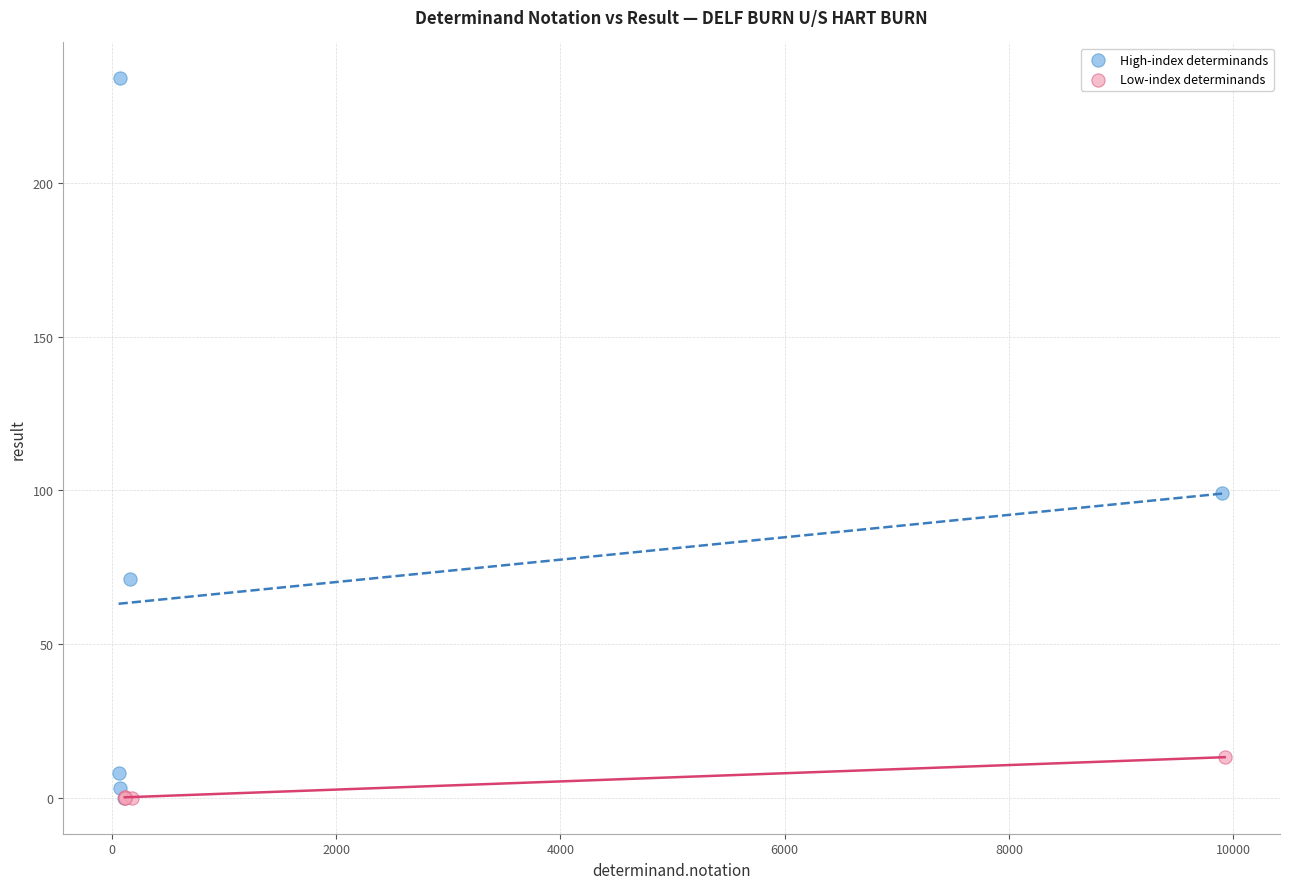

Which series contains the highest Y value?

High-index determinands